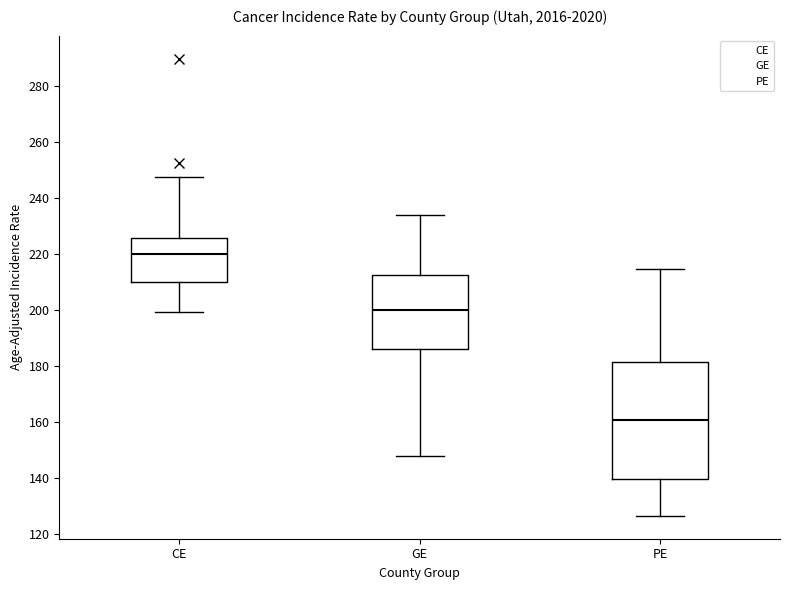

Reading left to right, read every box against the y-axis: the position of its median line, the range the box covers, and the ends of its whiskers. The values are not printed on the chart, so give them approximately, as read against the axis.

CE: median 220, box 210 to 226, whiskers 200 to 248
GE: median 200, box 186 to 212, whiskers 148 to 234
PE: median 160, box 140 to 182, whiskers 126 to 214